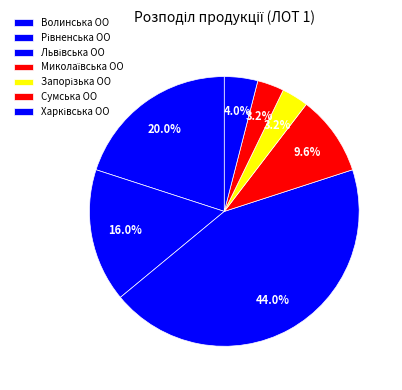

Which category has the biggest portion of the pie?

Львівська ОО